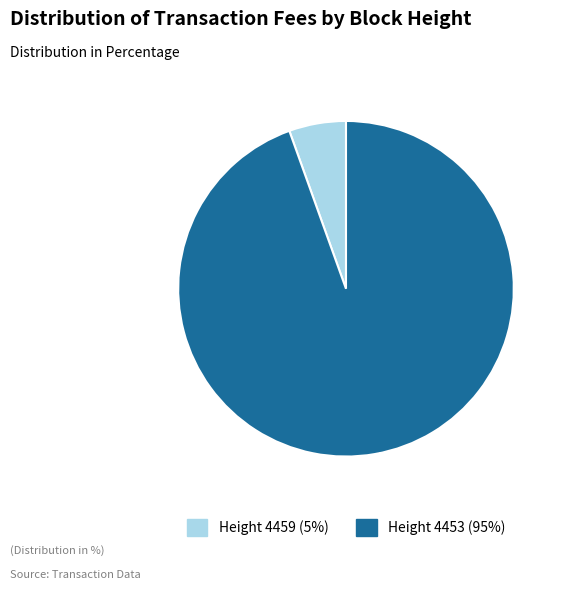

To the nearest percent, what is the average slice percentage?

50%